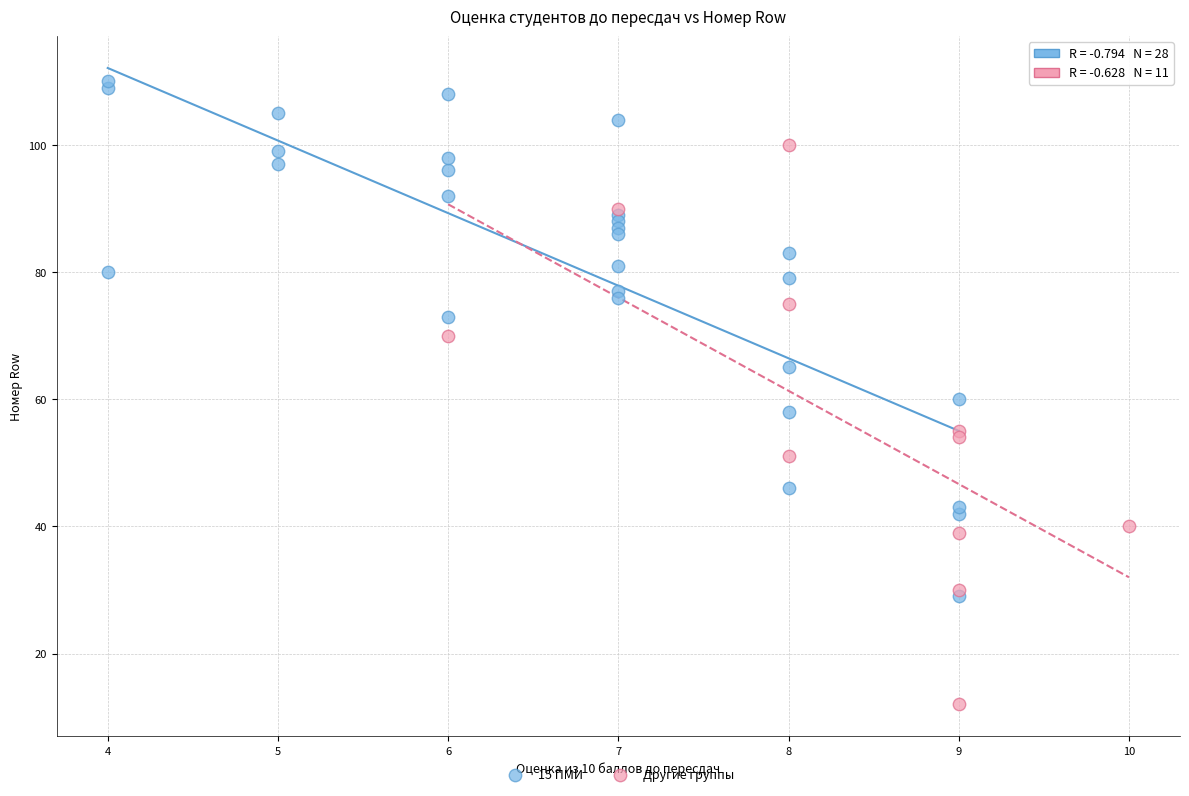

Which series has the largest Y range (max minus min)?

Другие группы